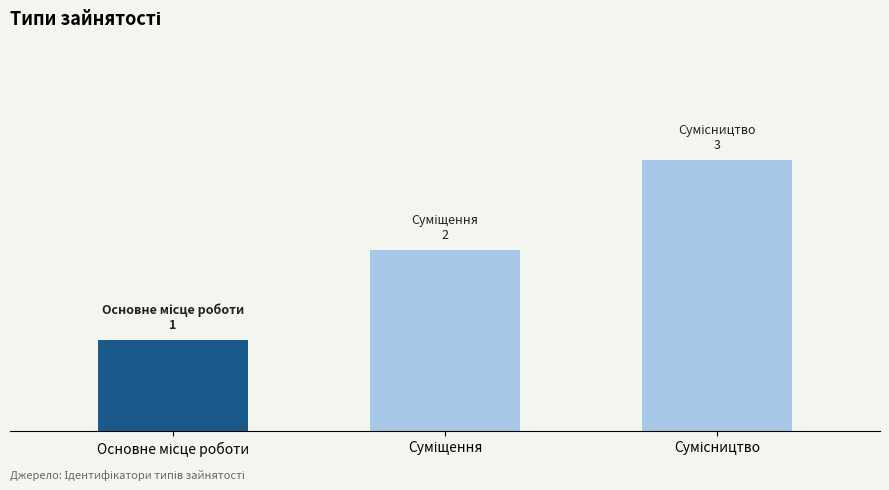

Does the chart contain any negative values?

No